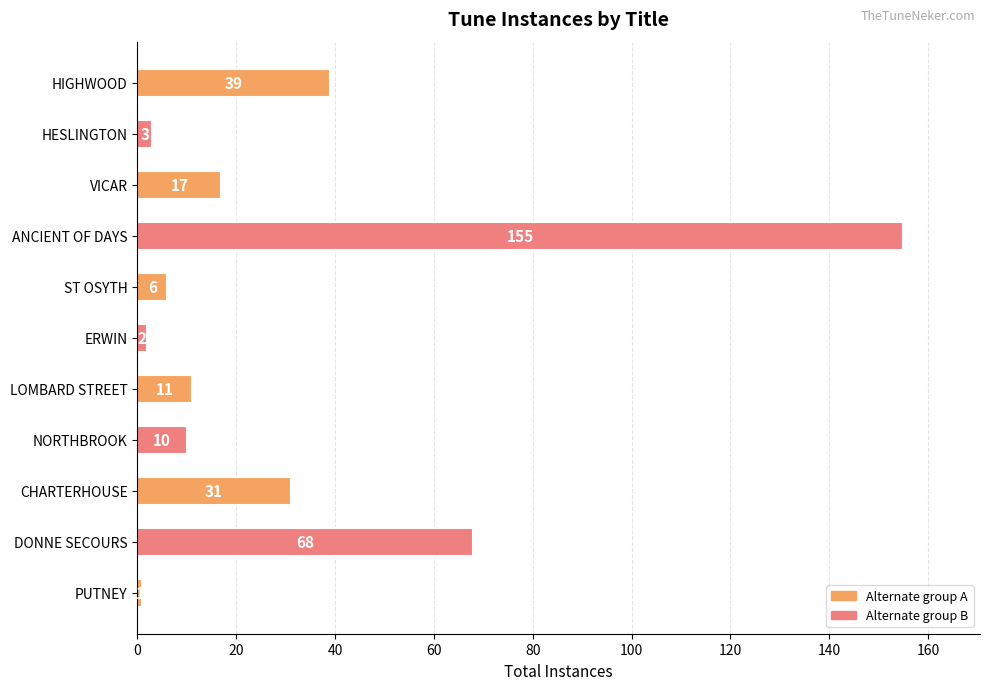

What is the difference between the values at HESLINGTON and VICAR?

14